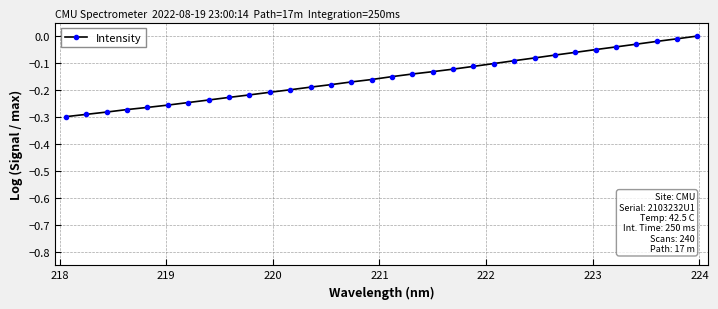

What is the sum of all values?

-4.9